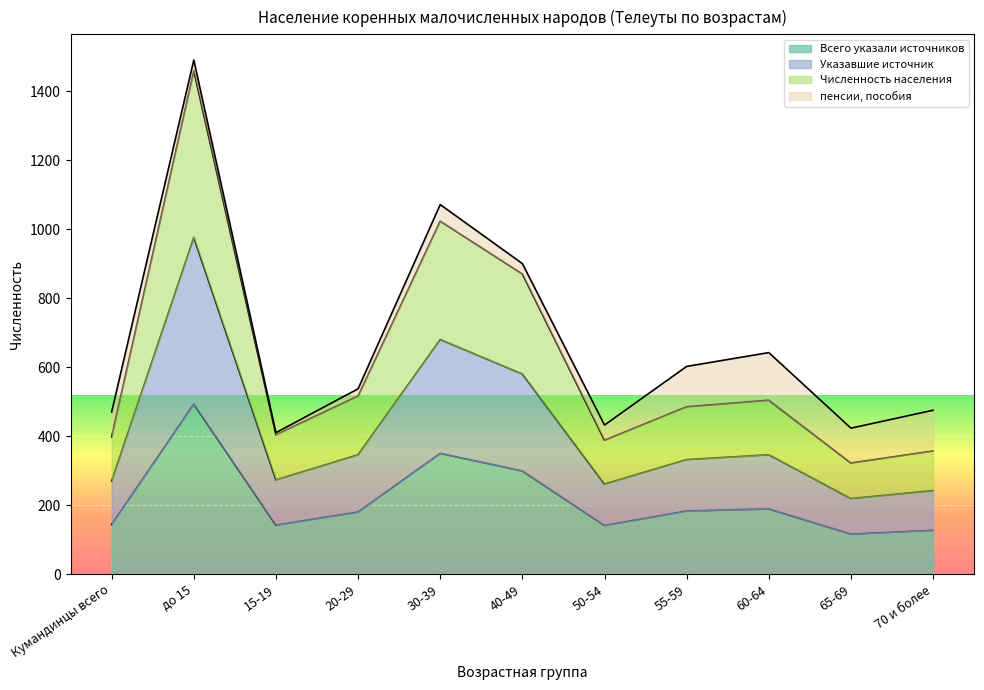

True or false: Указавшие источник and Всего указали источников intersect in this chart.

False